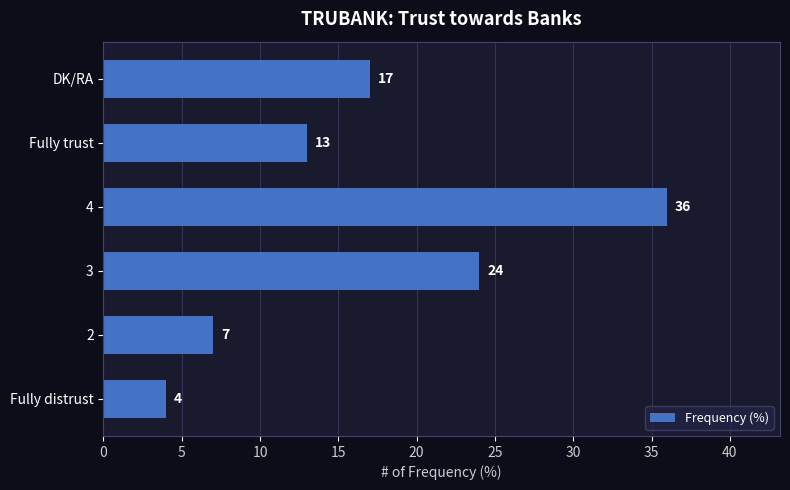

What is the smallest value displayed?

4